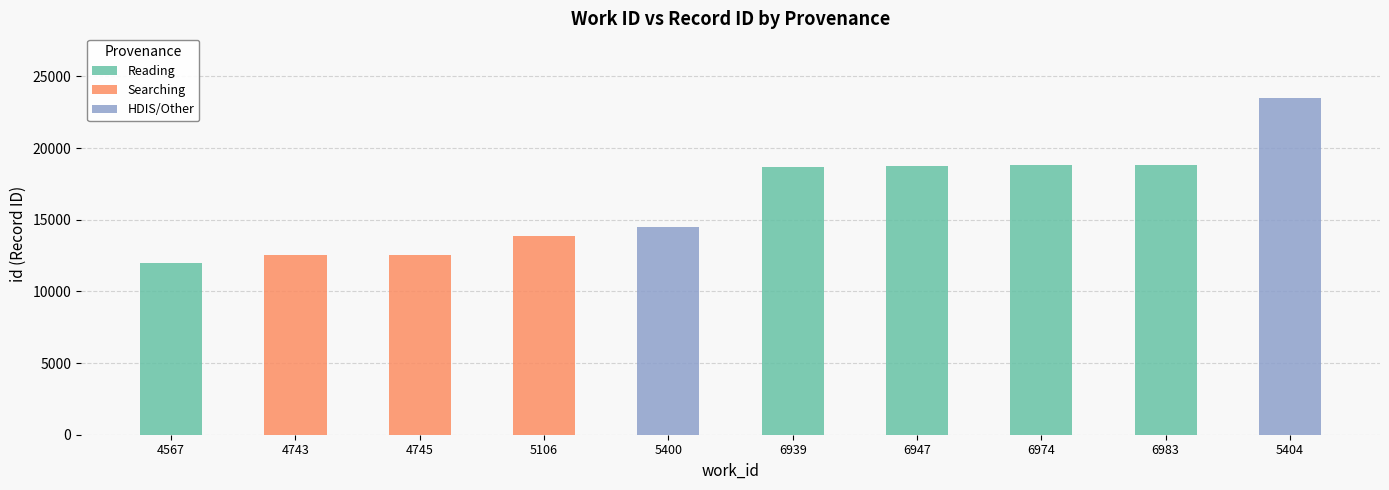

At which category is the sum across all series the highest?

5404